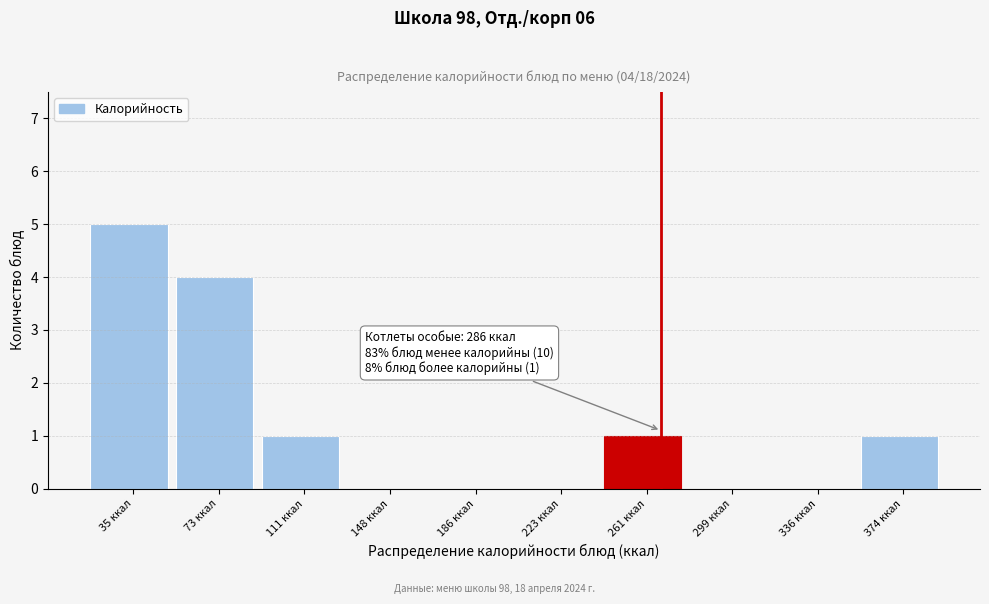

Reading left to right, extract all data points from this chart.

35 ккал=5	73 ккал=4	111 ккал=1	148 ккал=0	186 ккал=0	223 ккал=0	261 ккал=1	299 ккал=0	336 ккал=0	374 ккал=1